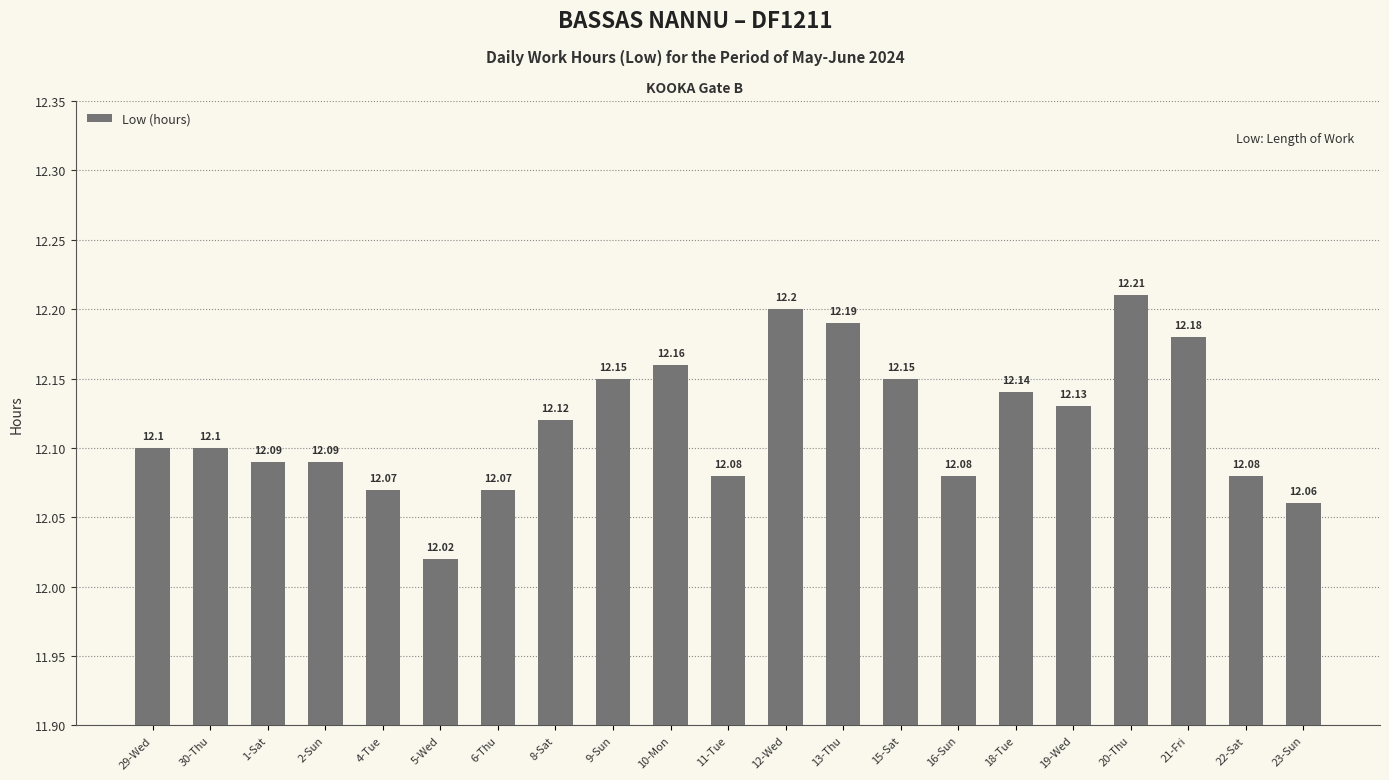

Approximately how many times larger is the value at 8-Sat compared to 16-Sun?

1.0